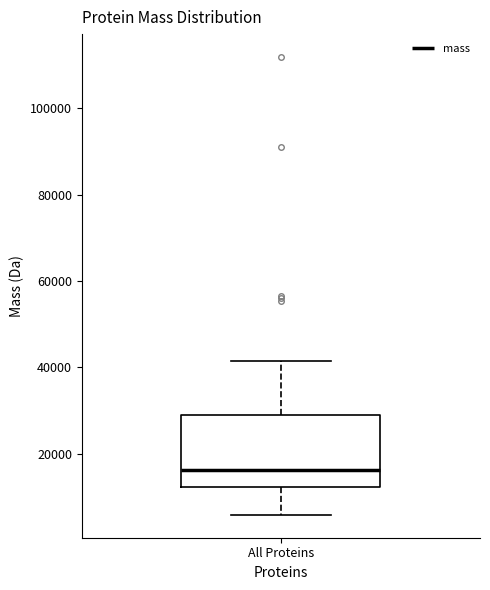

Where is the upper edge of the box for All Proteins on the y-axis? The values are not printed on the chart, so give them approximately, as read against the axis.

28000